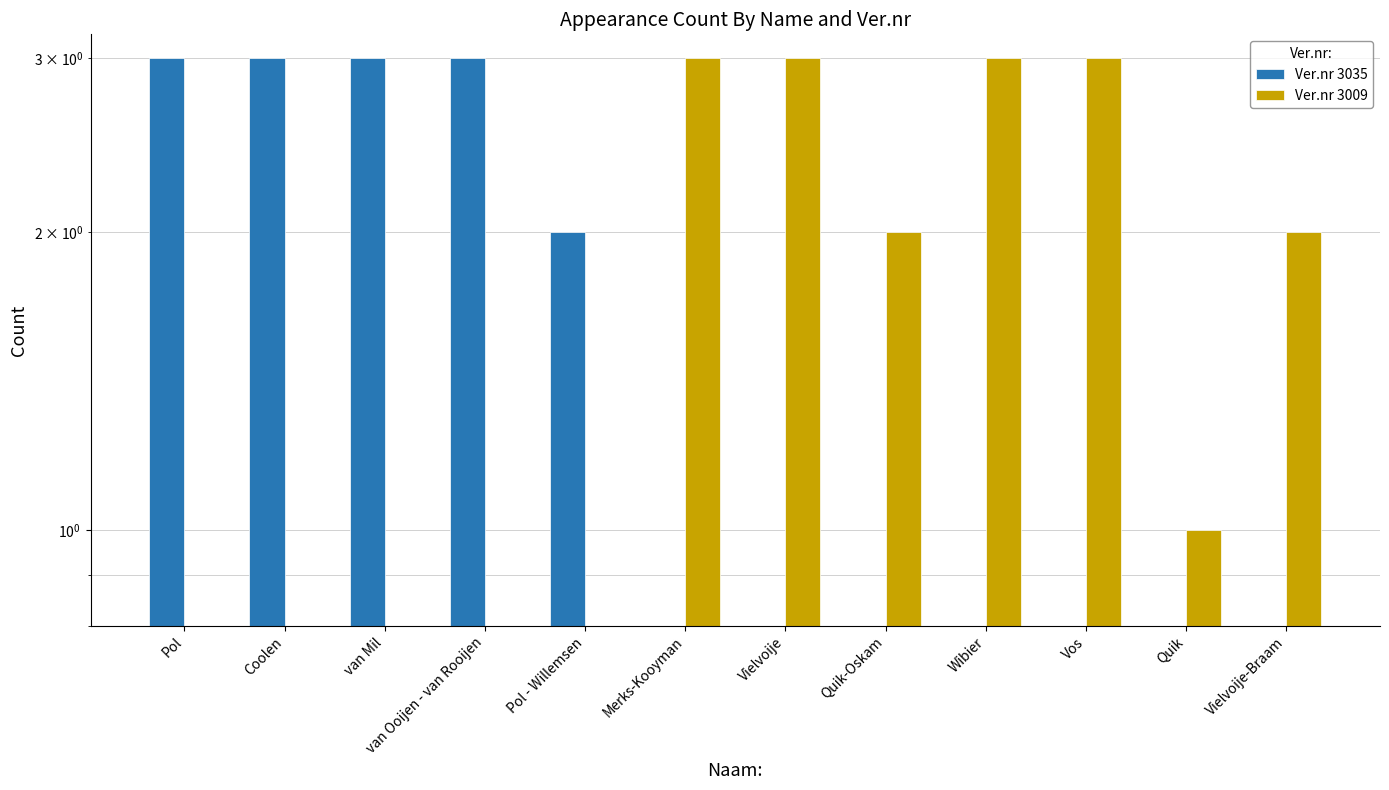

What is the total value across all series at Vielvoije-Braam?

2